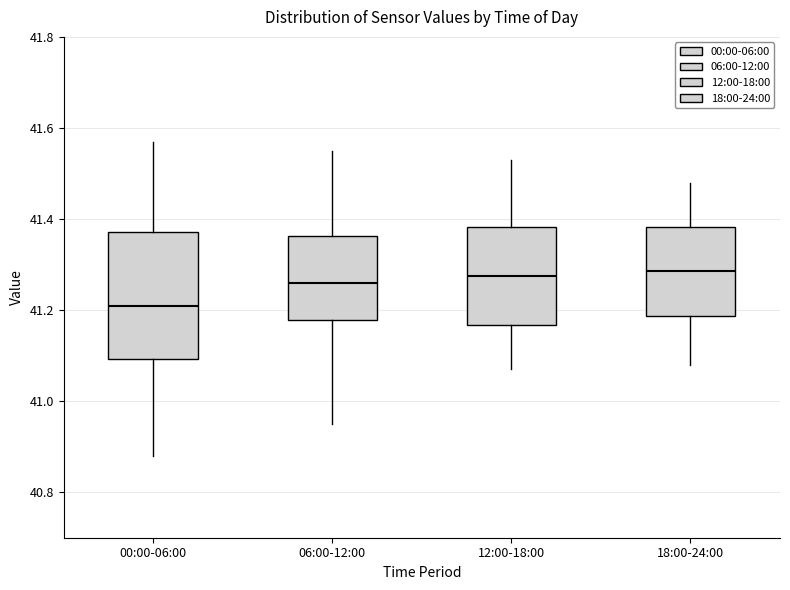

Reading left to right, transcribe this box plot: for each box, give where its median line is, the range the box spans, and where its two whiskers end, as read against the y-axis. The values are not printed on the chart, so give them approximately, as read against the axis.

00:00-06:00: median 41.22, box 41.10 to 41.38, whiskers 40.88 to 41.58
06:00-12:00: median 41.26, box 41.18 to 41.36, whiskers 40.96 to 41.56
12:00-18:00: median 41.28, box 41.16 to 41.38, whiskers 41.08 to 41.54
18:00-24:00: median 41.28, box 41.18 to 41.38, whiskers 41.08 to 41.48